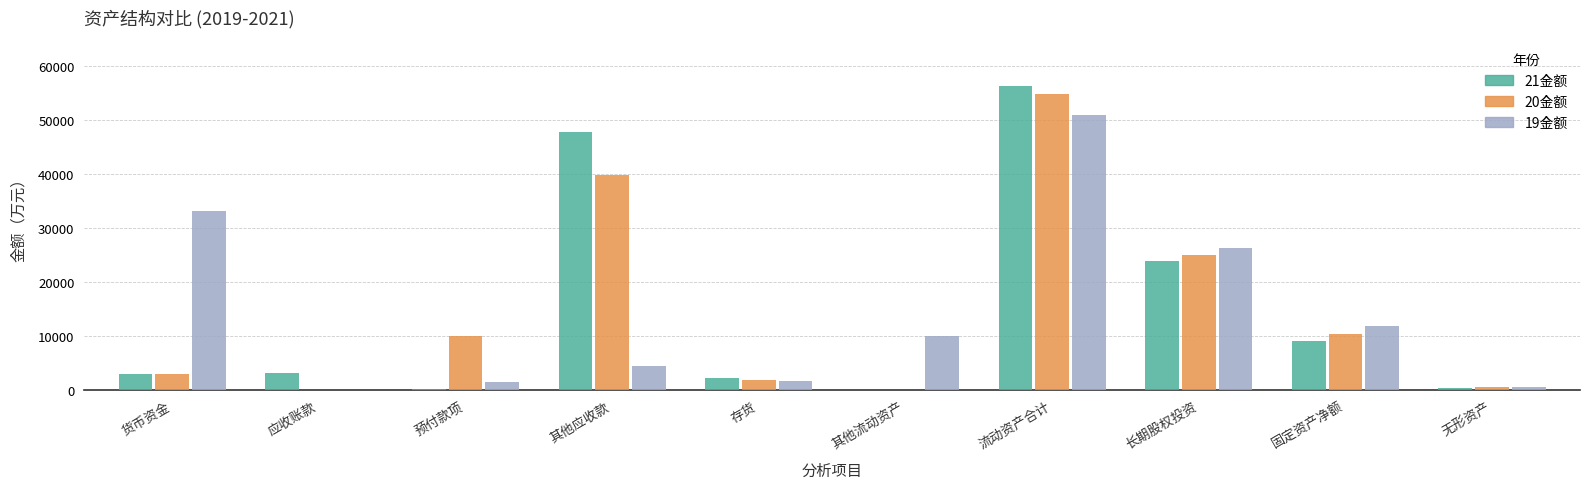

What is the sum of the 20金额 values at 流动资产合计 and 其他应收款?

94622.9